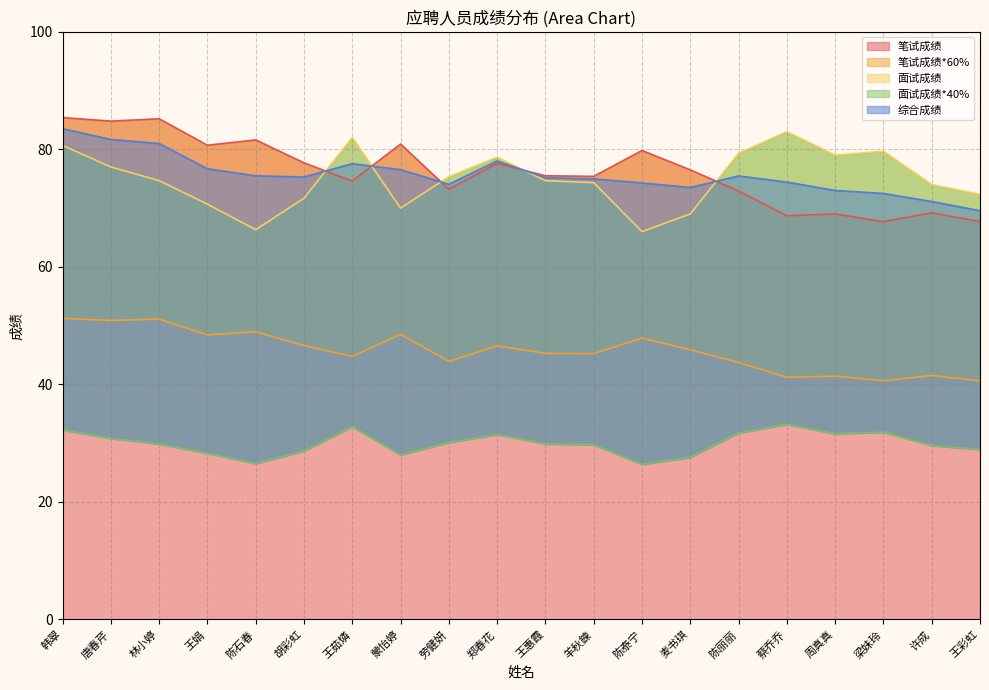

What is the label of the 5th point from the left?

陈石春